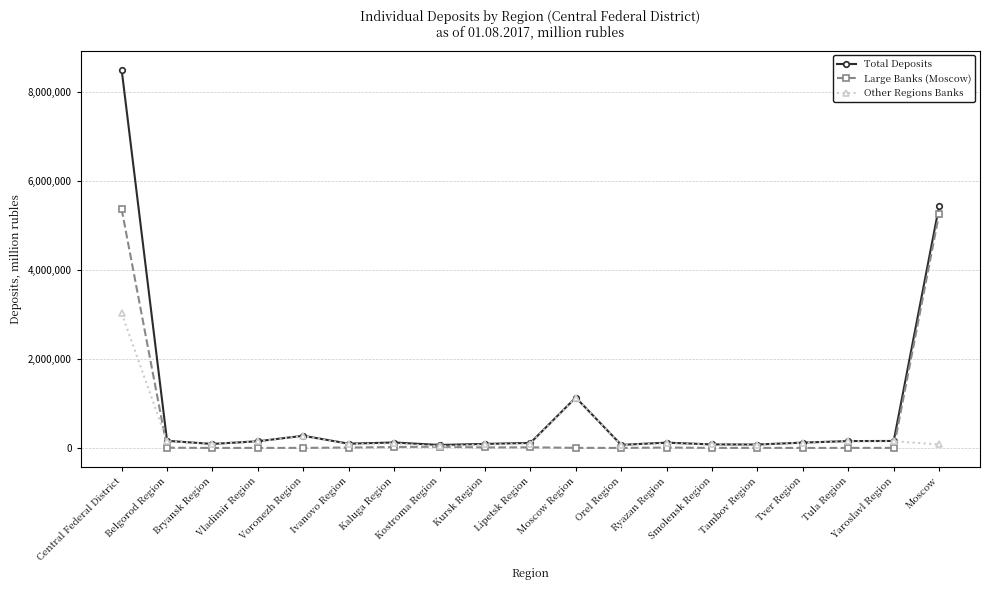

How many distinct data groups are displayed?

3